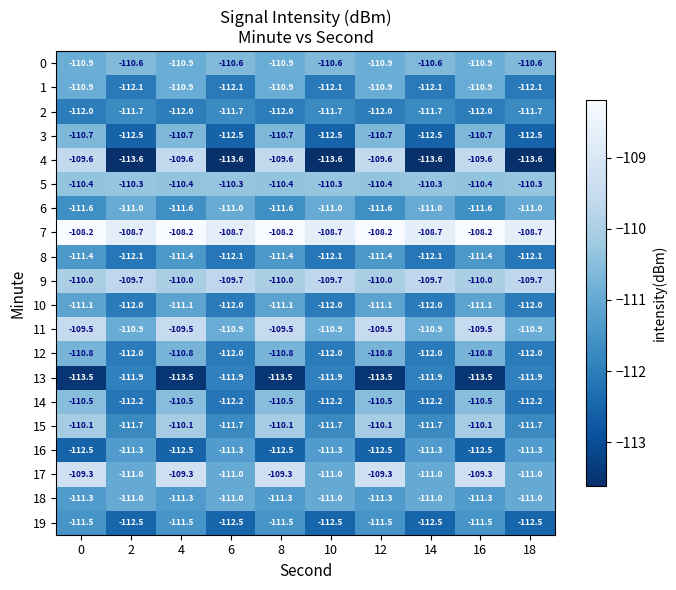

The 12 series shows -112.0 at 2. True or false?

True